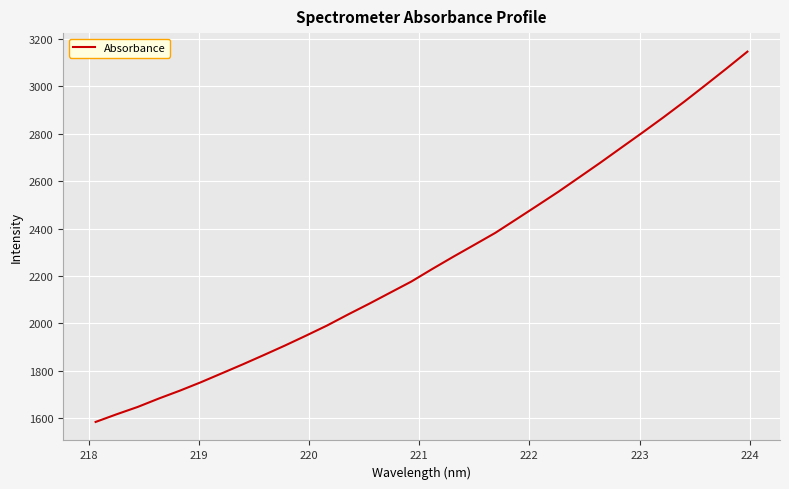

Reading right to left, list all the values displayed in this chart.

3146.7	3075.1	3005.1	2935.9	2869.3	2804.8	2741.6	2678.1	2616.5	2555.2	2496.9	2439.2	2381.8	2331.2	2280.9	2229.2	2176.0	2129.3	2082.6	2037.4	1990.8	1948.0	1906.3	1866.4	1827.1	1789.1	1751.2	1715.7	1682.4	1647.1	1616.1	1583.7